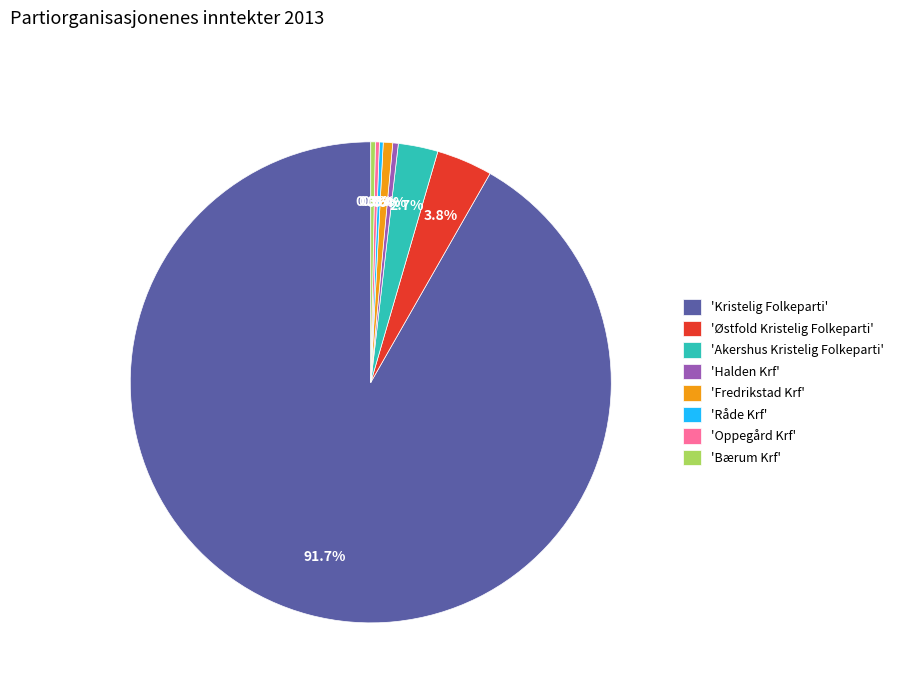

Which slice is the largest?

'Kristelig Folkeparti'